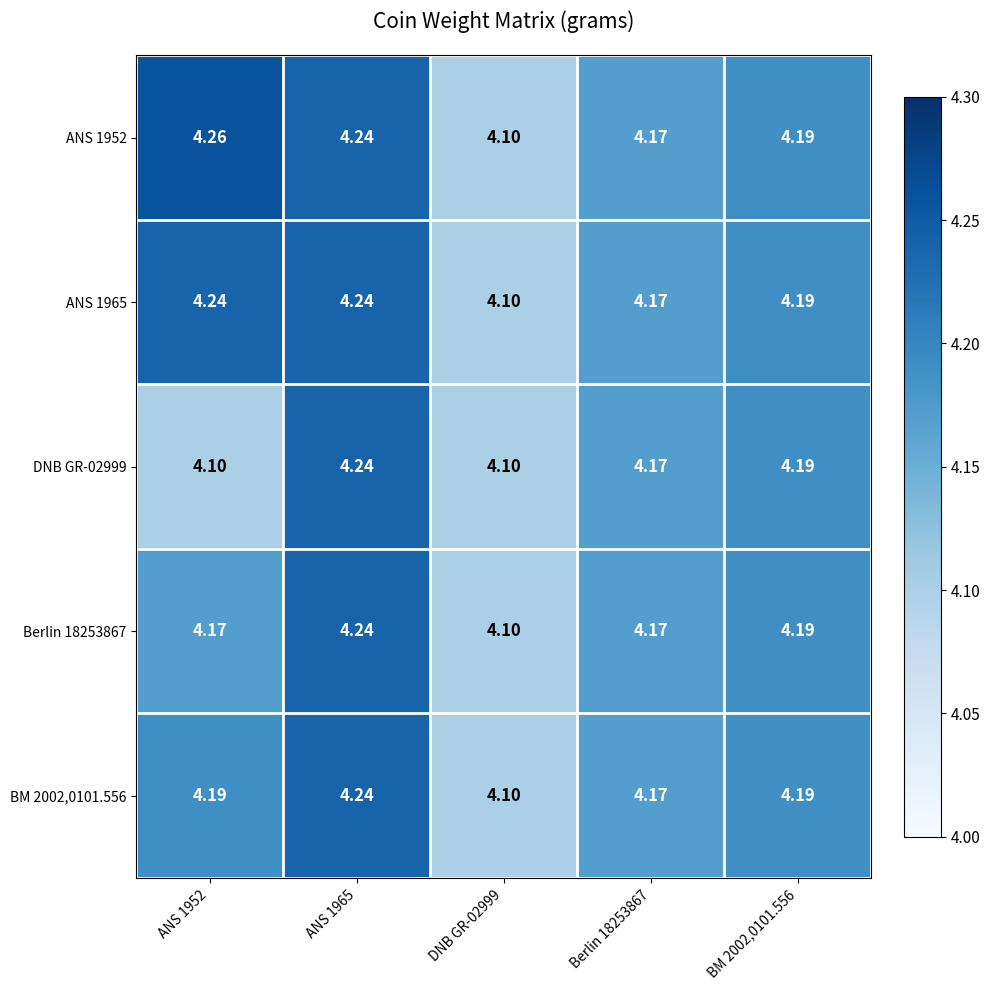

Is the value of Berlin 18253867 at ANS 1952 greater than the value of ANS 1952 at ANS 1952?

No